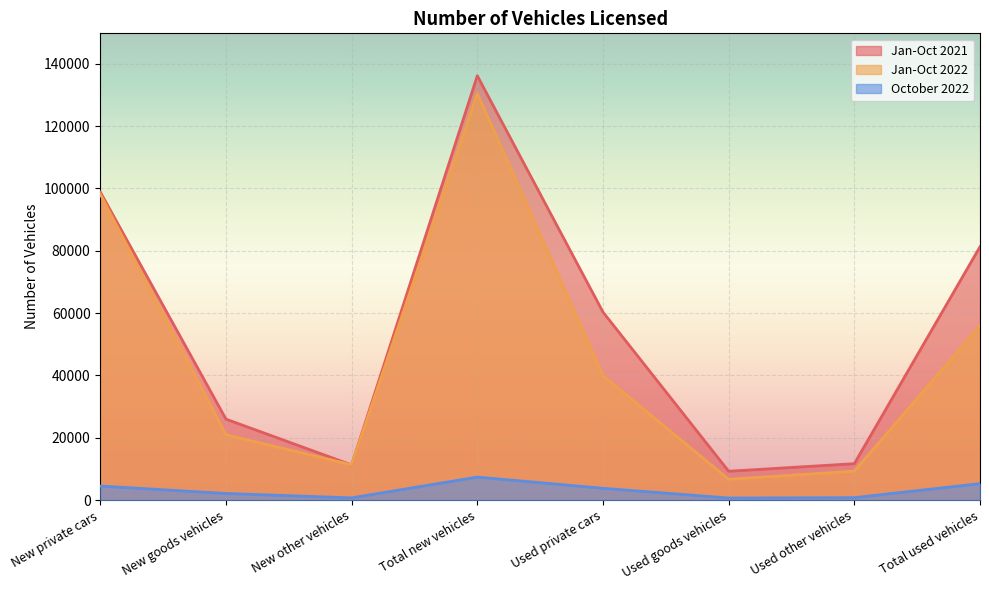

At which category is the sum across all series the highest?

Total new vehicles